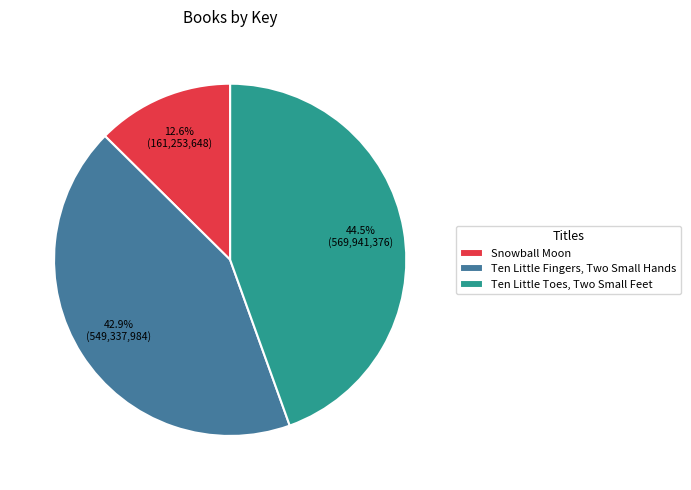

Combined, do Ten Little Fingers, Two Small Hands and Snowball Moon account for over 50%?

Yes